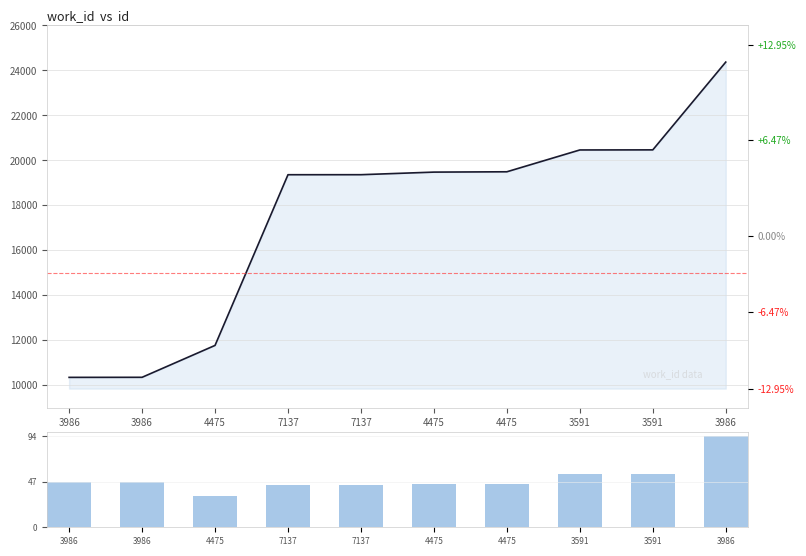

What is the label of the 9th bar from the left?

3591